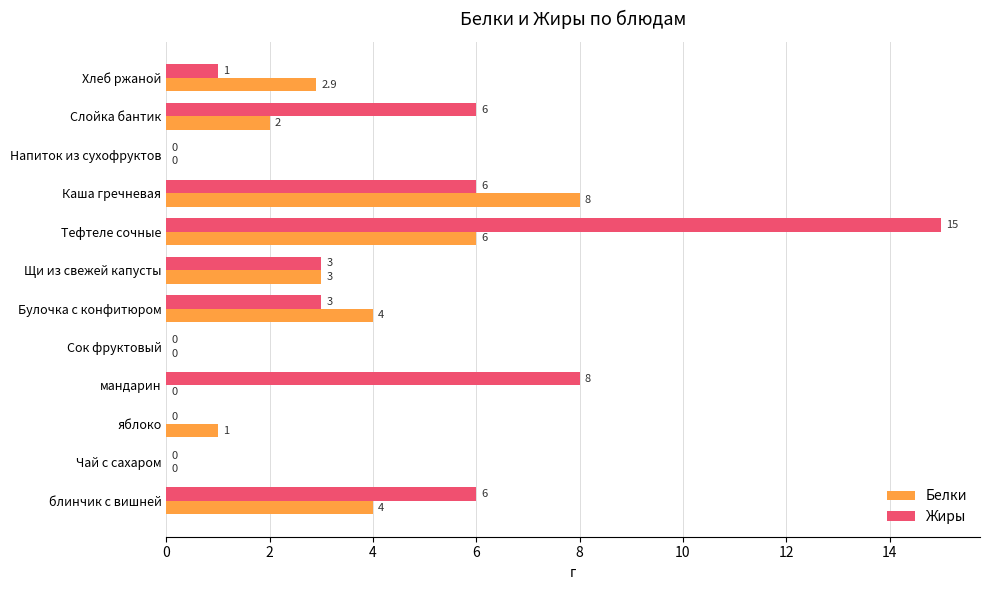

The value of Белки at Слойка бантик is 2.0. True or false?

True